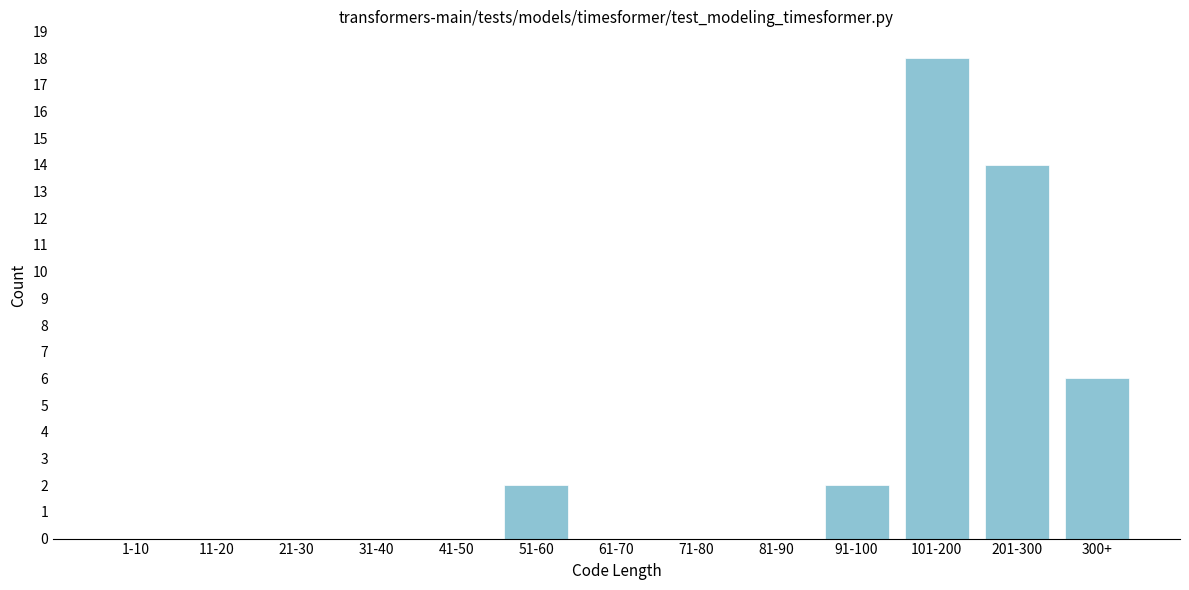

Reading left to right, what are all the values shown in this chart?

1-10=0	11-20=0	21-30=0	31-40=0	41-50=0	51-60=2	61-70=0	71-80=0	81-90=0	91-100=2	101-200=18	201-300=14	300+=6